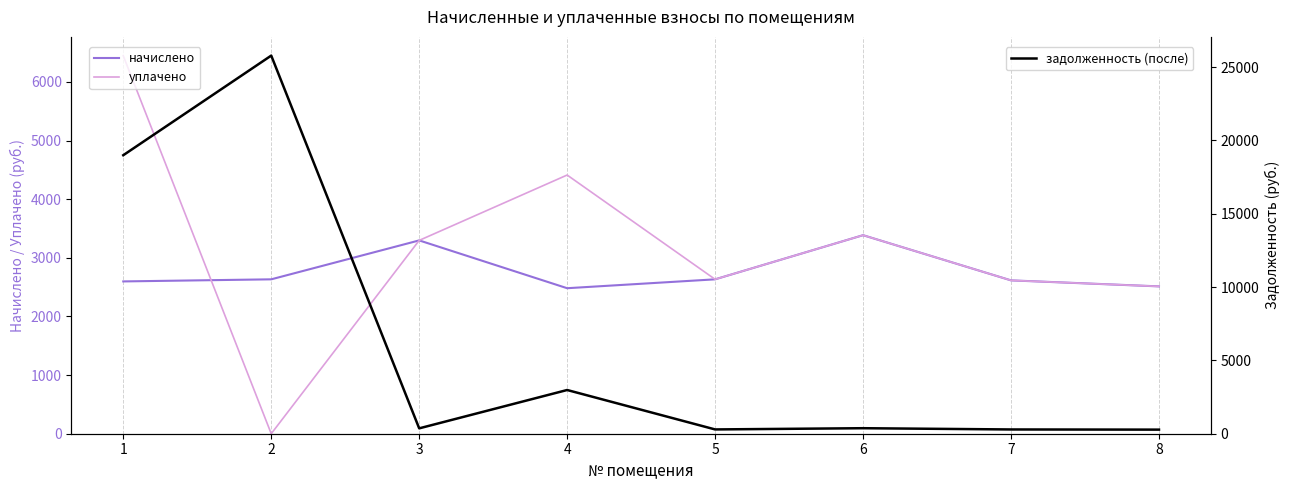

What is the maximum value shown in the chart?

25789.7